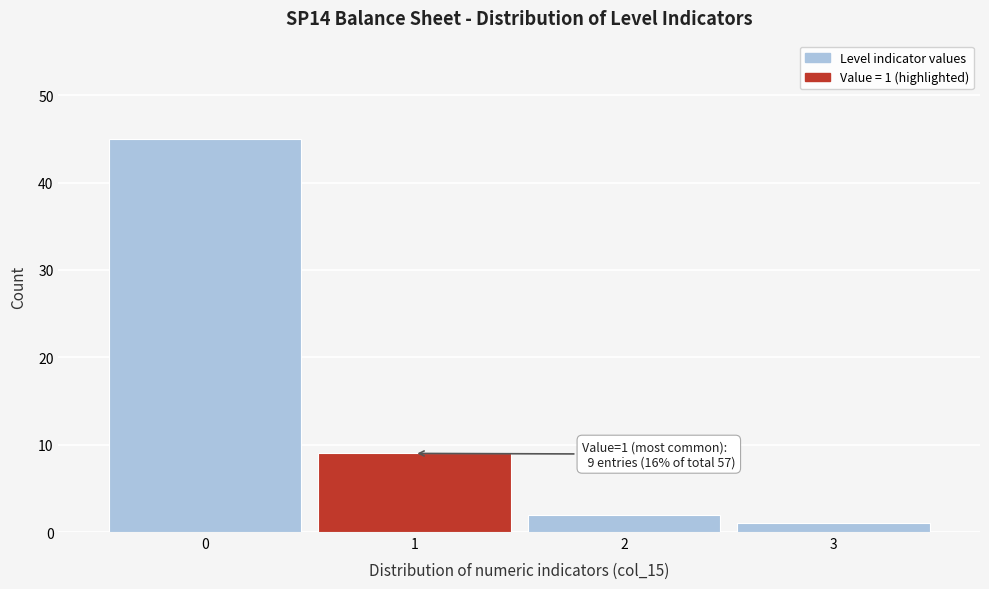

Over which range of the x-axis is the bar tallest?

-0.5 to 0.5